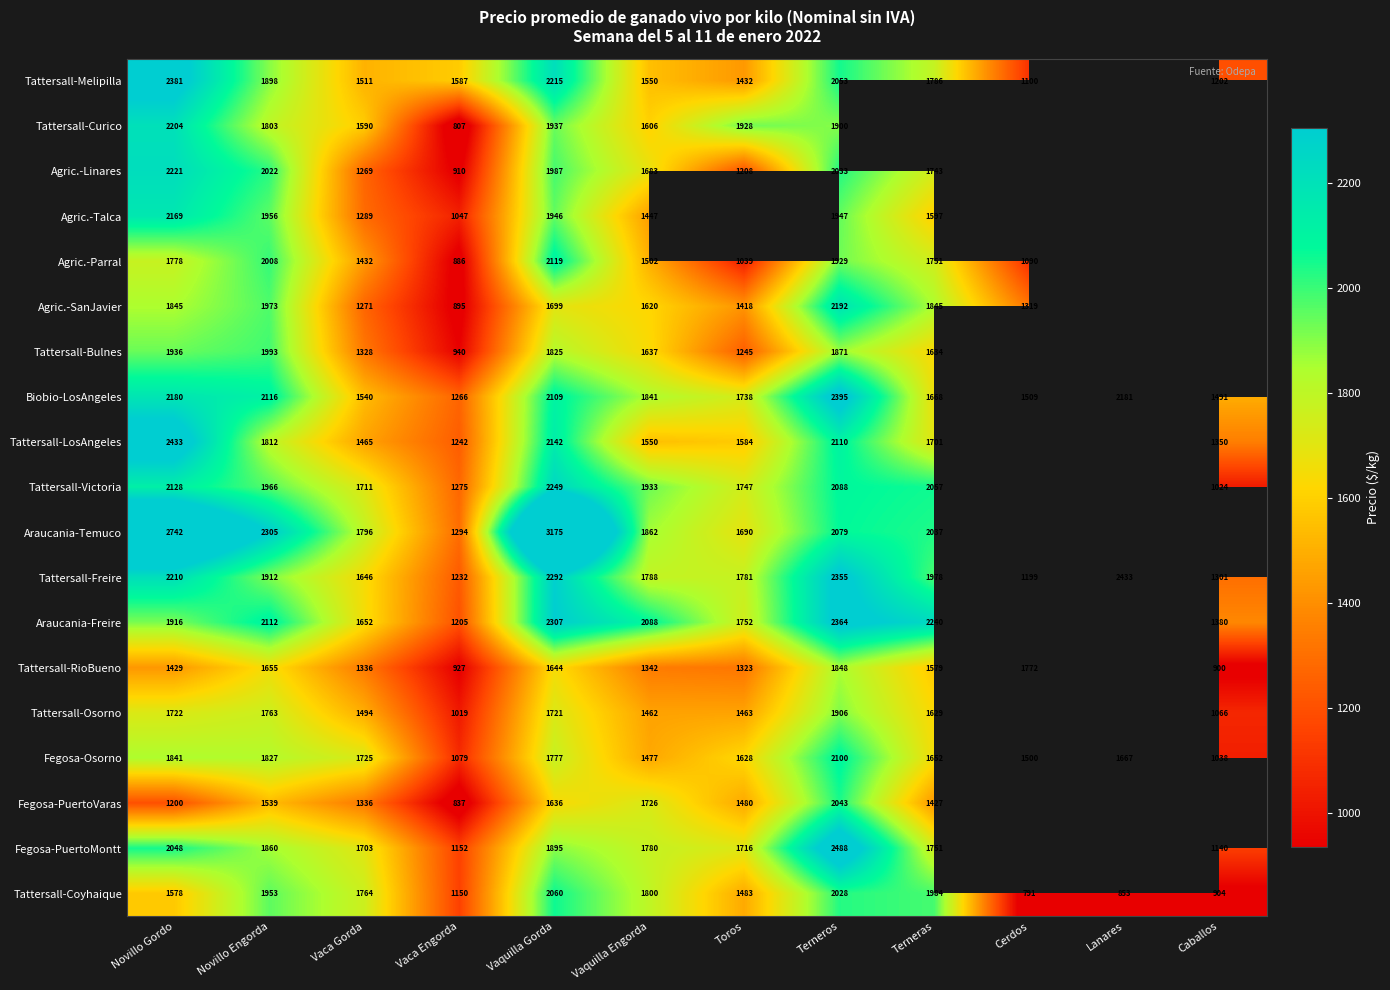

What is the spread (max minus min) of values at Novillo Gordo?

1542.0